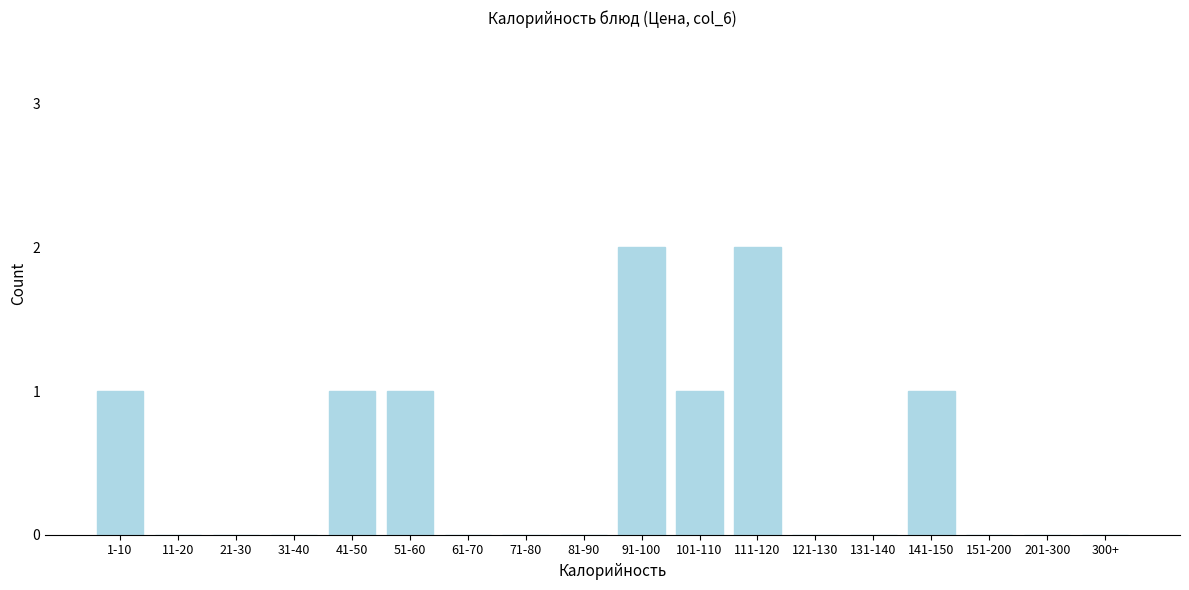

Reading left to right, transcribe all the data shown in this chart.

1-10=1	11-20=0	21-30=0	31-40=0	41-50=1	51-60=1	61-70=0	71-80=0	81-90=0	91-100=2	101-110=1	111-120=2	121-130=0	131-140=0	141-150=1	151-200=0	201-300=0	300+=0